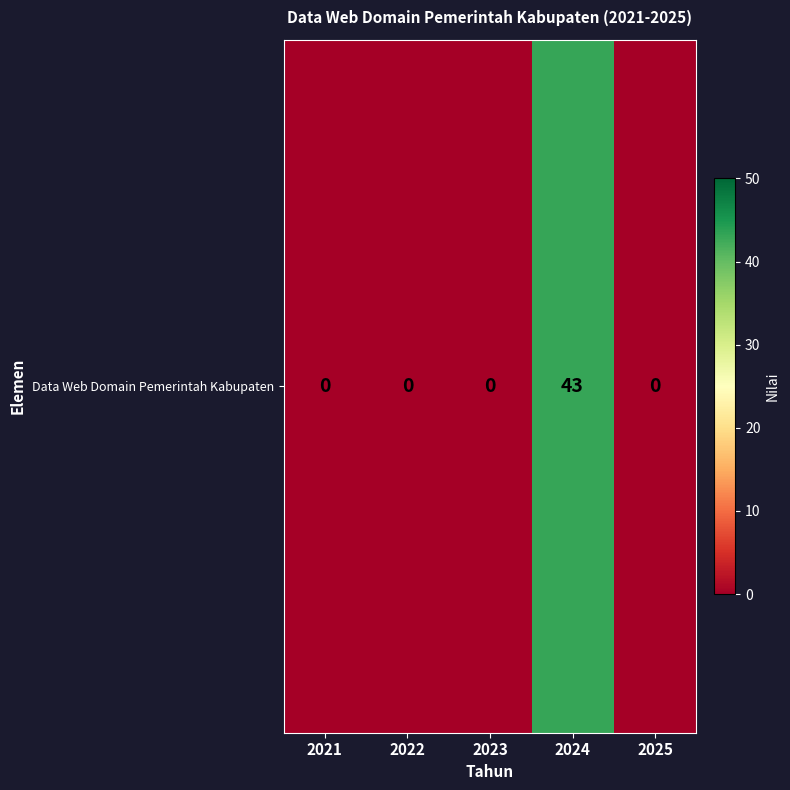

How many categories are shown in the chart?

5